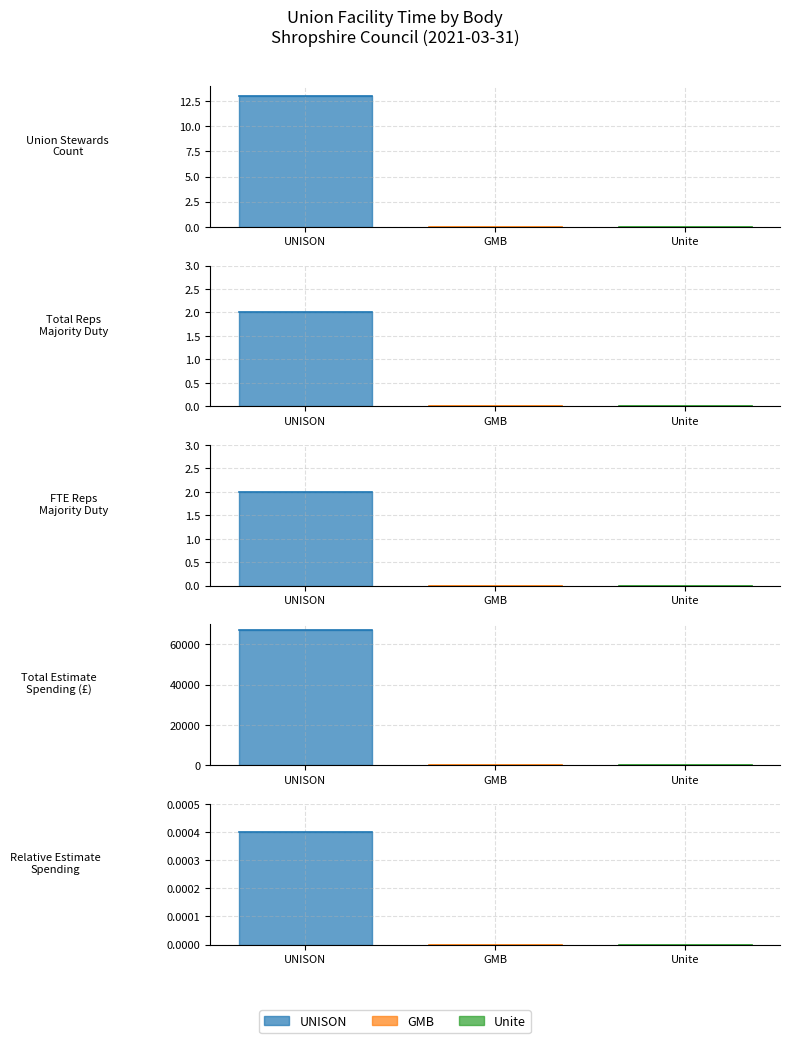

Is the value of Unite at Total estimate spending amount greater than the value of GMB at Total union stewards count?

No